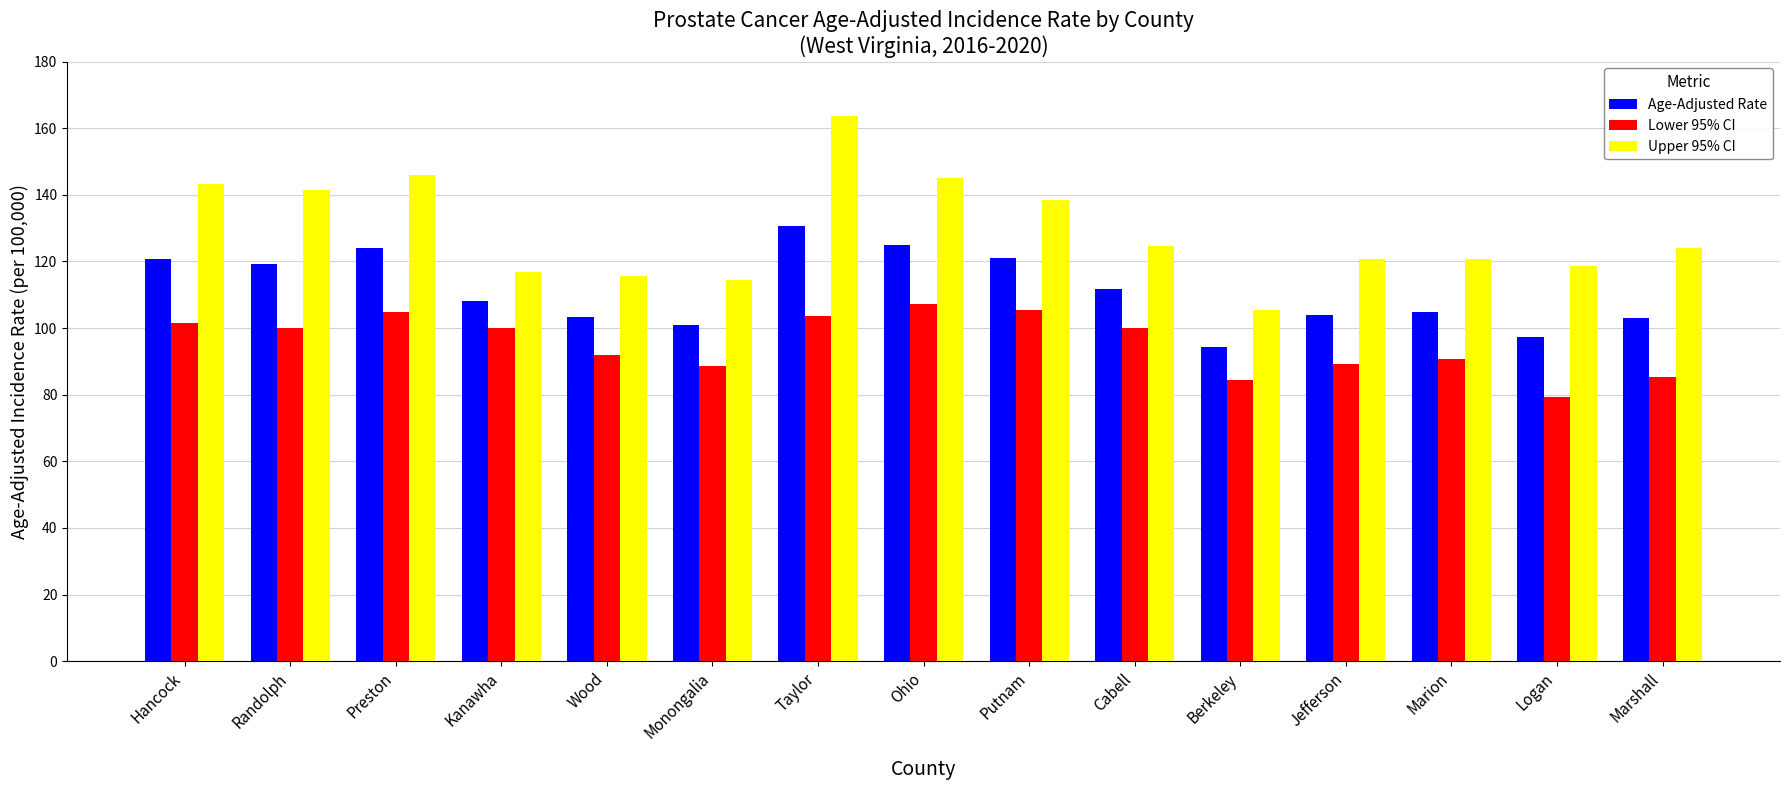

How many values in the Upper 95% CI series exceed 123?

8